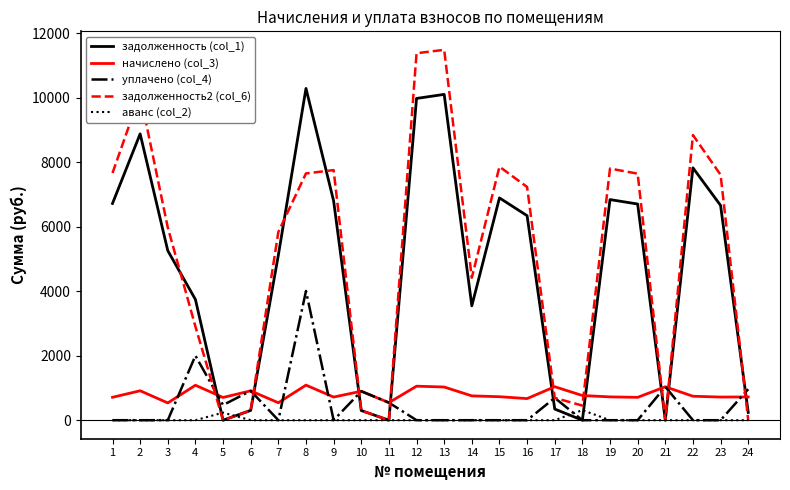

Which series has the largest total across all categories?

задолженность2 (col_6)